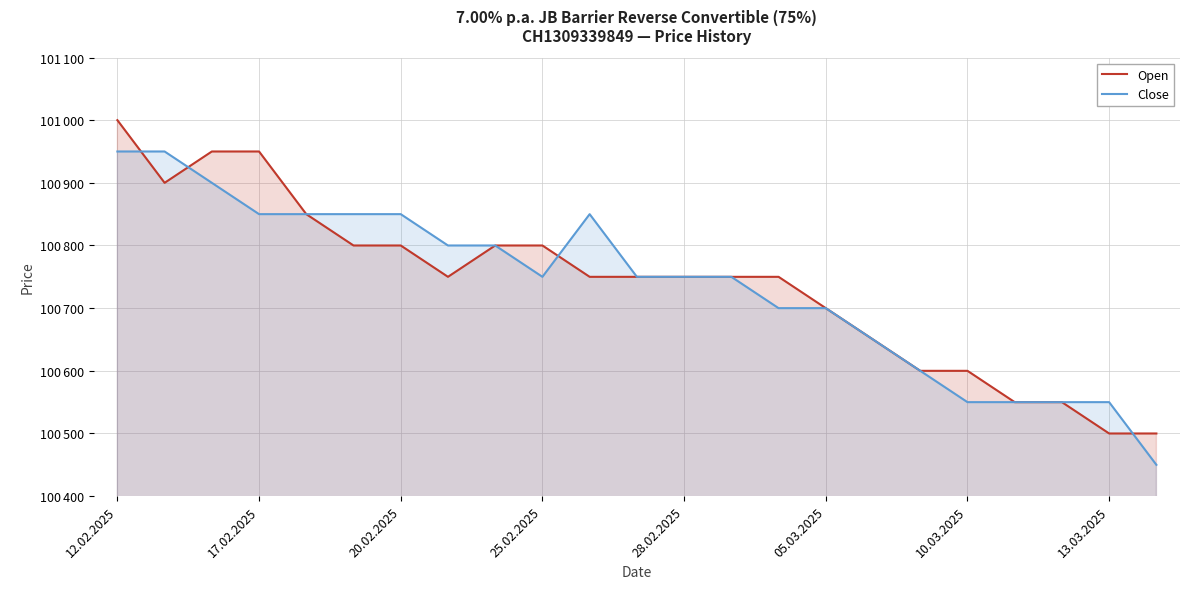

How many interior local valleys does the Close series have?

1